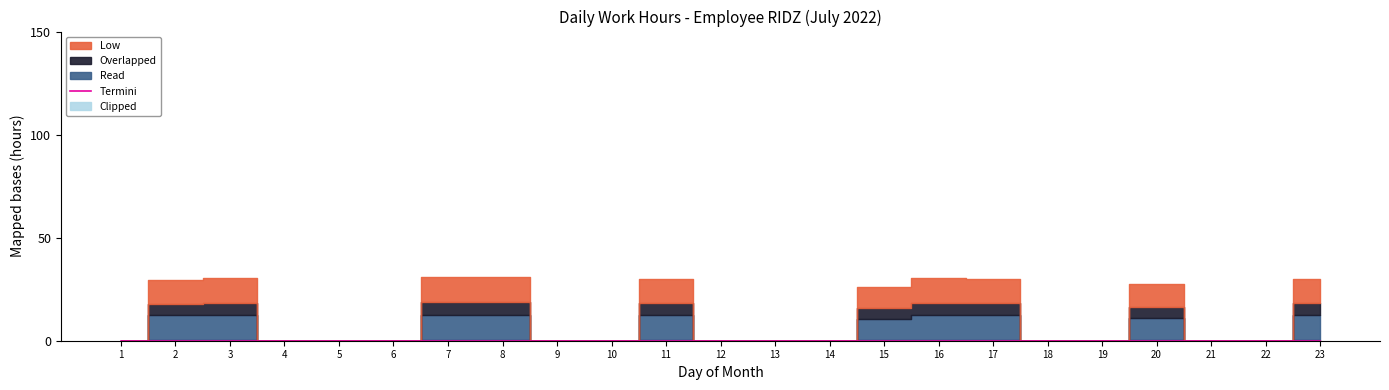

True or false: Low has a value of 14.9 at 20.

False